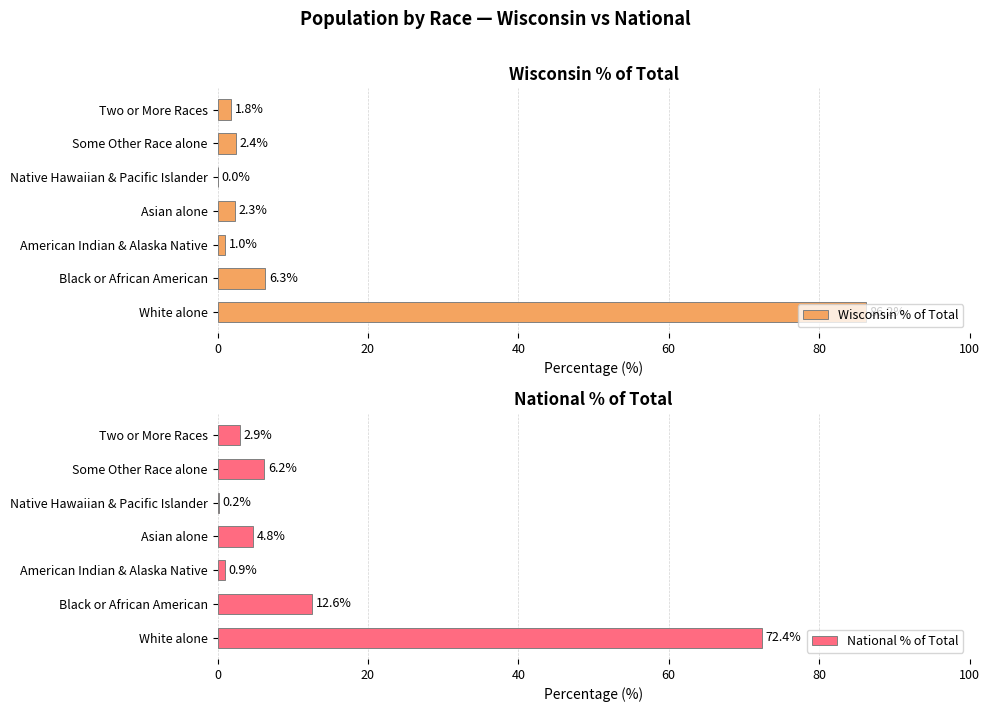

Reading left to right, extract all data points from this chart.

Wisconsin % of Total: 86.2	6.3	1.0	2.3	0.0	2.4	1.8
National % of Total: 72.4	12.6	0.9	4.8	0.2	6.2	2.9